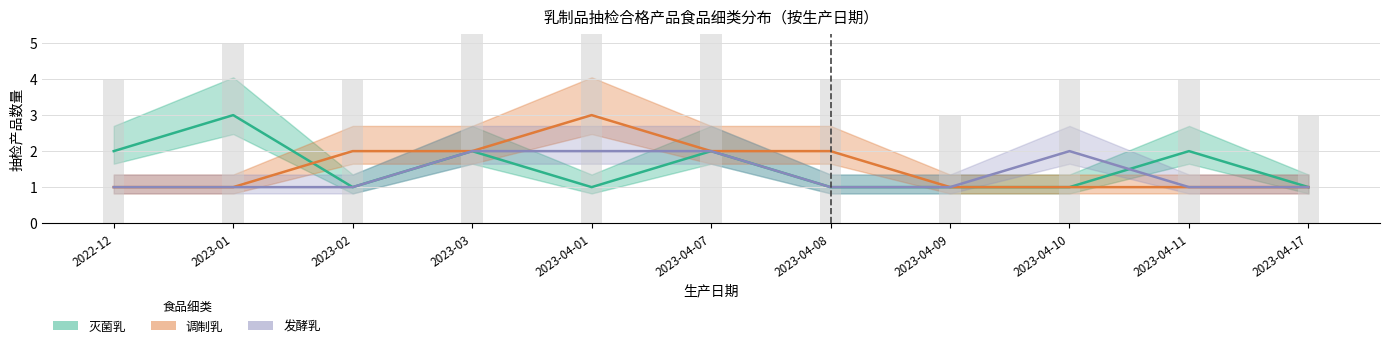

What is the highest value of the 调制乳_count series?

3